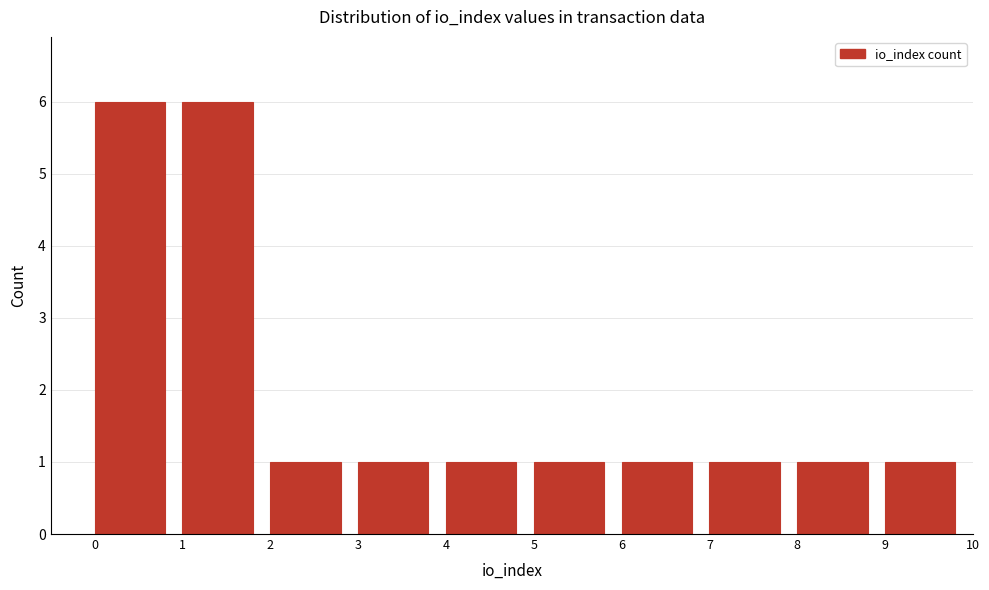

Reading left to right, list every bar in this chart as the range it spans on the x-axis followed by its height. The values are not printed on the chart, so give them approximately, as read against the axis.

0 to 1: 6
1 to 2: 6
2 to 3: 1
3 to 4: 1
4 to 5: 1
5 to 6: 1
6 to 7: 1
7 to 8: 1
8 to 9: 1
9 to 10: 1